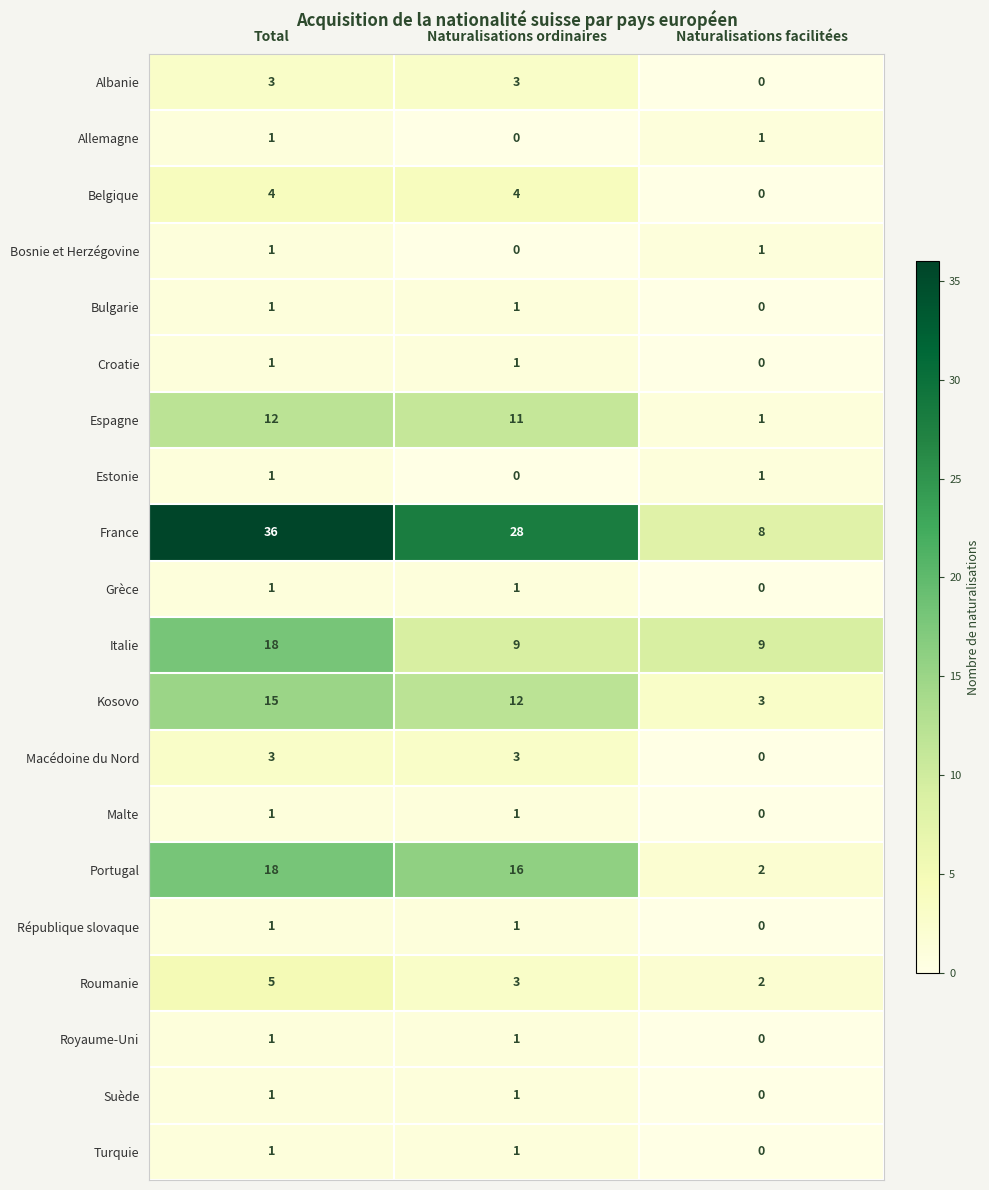

How many categories are shown in the chart?

3